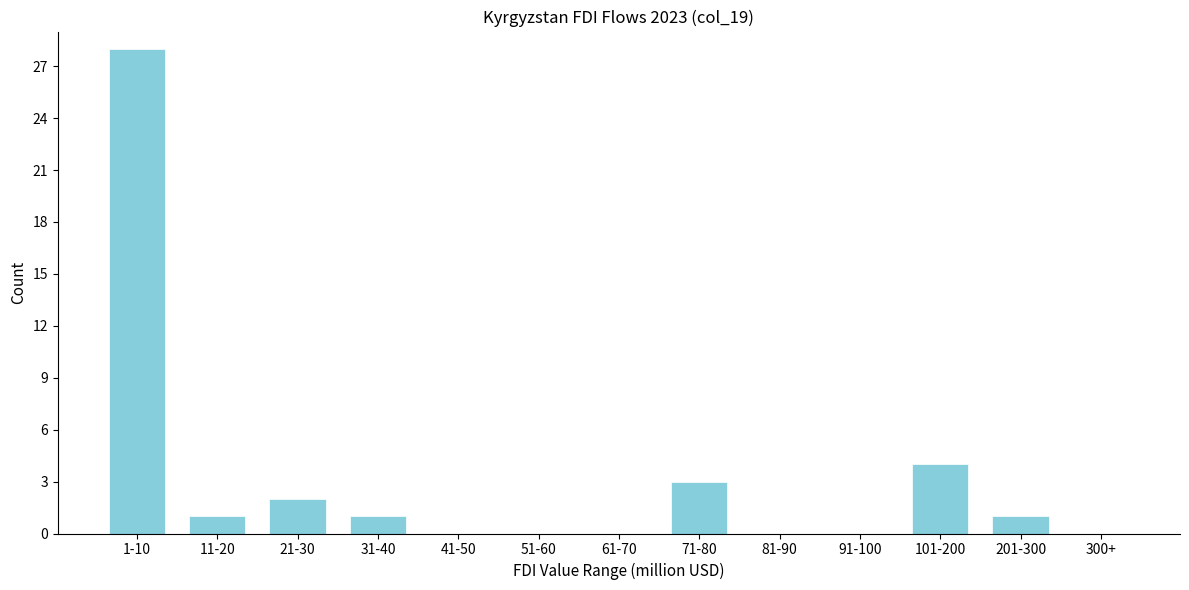

Reading right to left, what are all the values shown in this chart?

300+=0	201-300=1	101-200=4	91-100=0	81-90=0	71-80=3	61-70=0	51-60=0	41-50=0	31-40=1	21-30=2	11-20=1	1-10=28